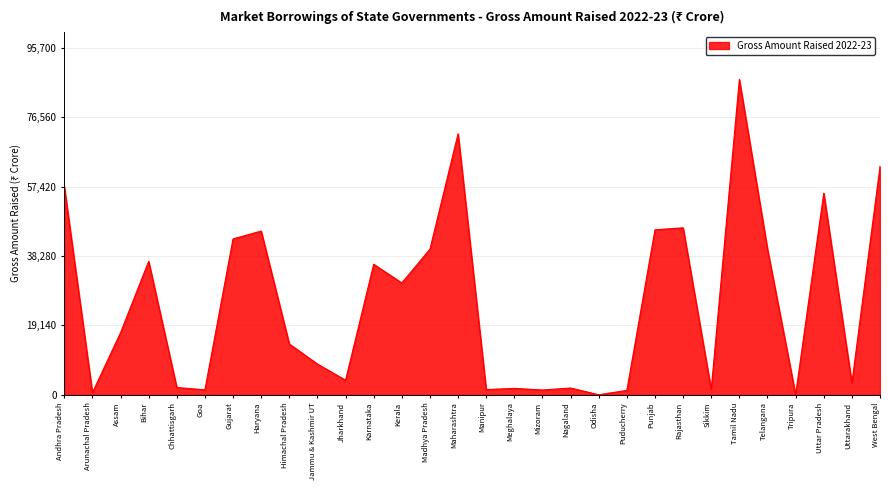

What is the change in value from Kerala to Mizoram?

-29524